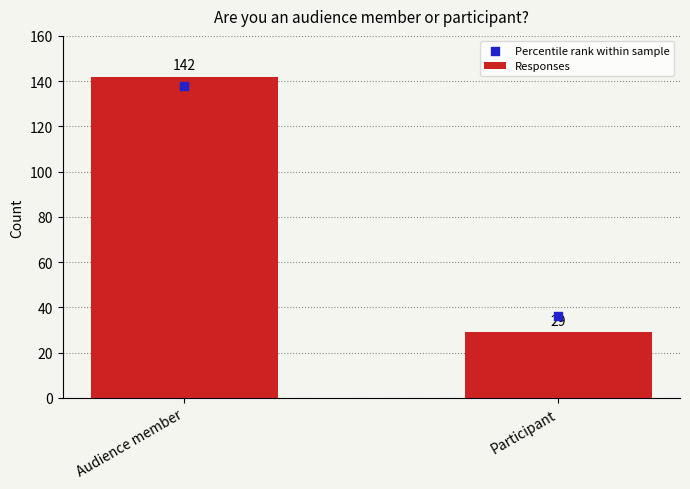

Approximately how many times larger is the value at Audience member compared to Participant?

4.9